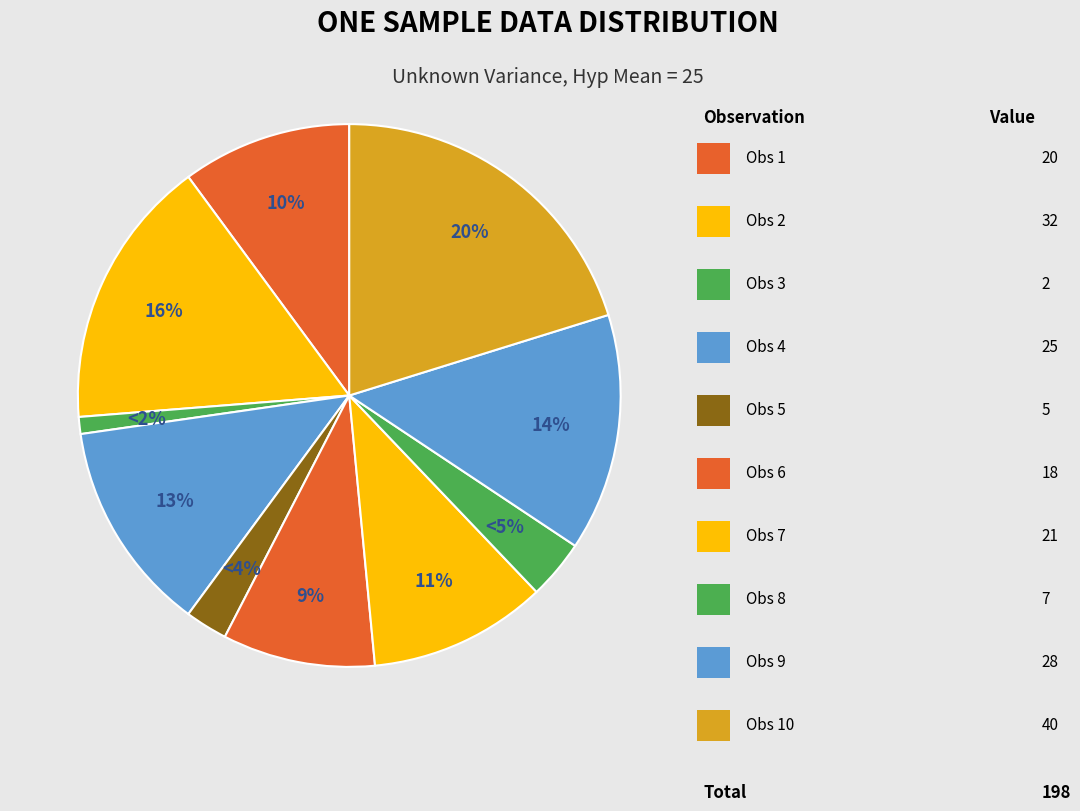

Does any single category account for the majority?

No